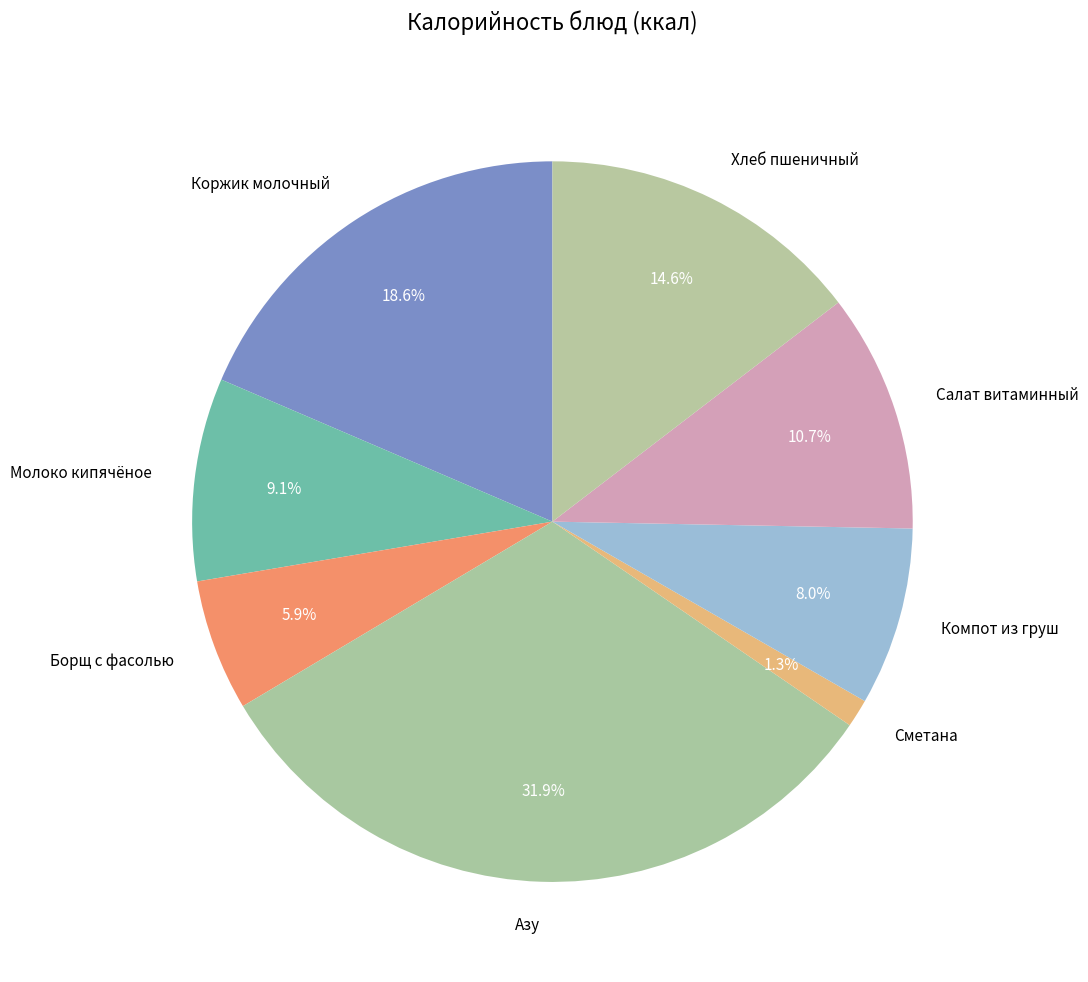

Rank the categories by value from highest to lowest.

Азу, Коржик молочный, Хлеб пшеничный, Салат витаминный, Молоко кипячёное, Компот из груш, Борщ с фасолью, Сметана